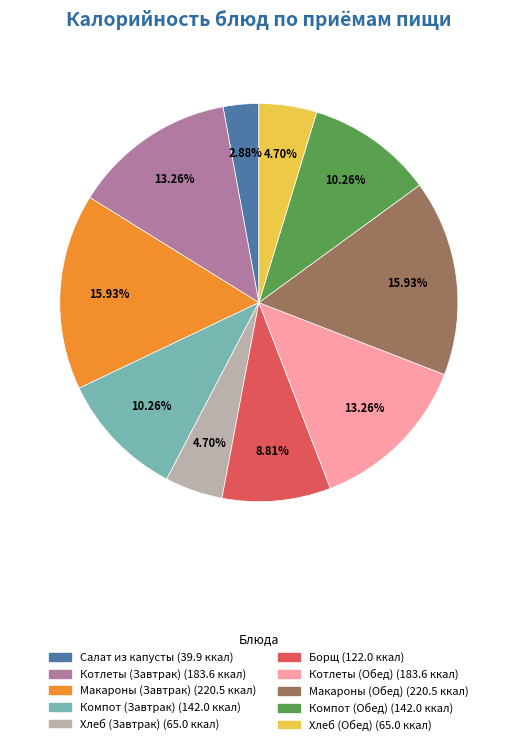

Do Хлеб (Завтрак) (65.0 ккал) and Компот (Обед) (142.0 ккал) together represent more than half of the pie?

No